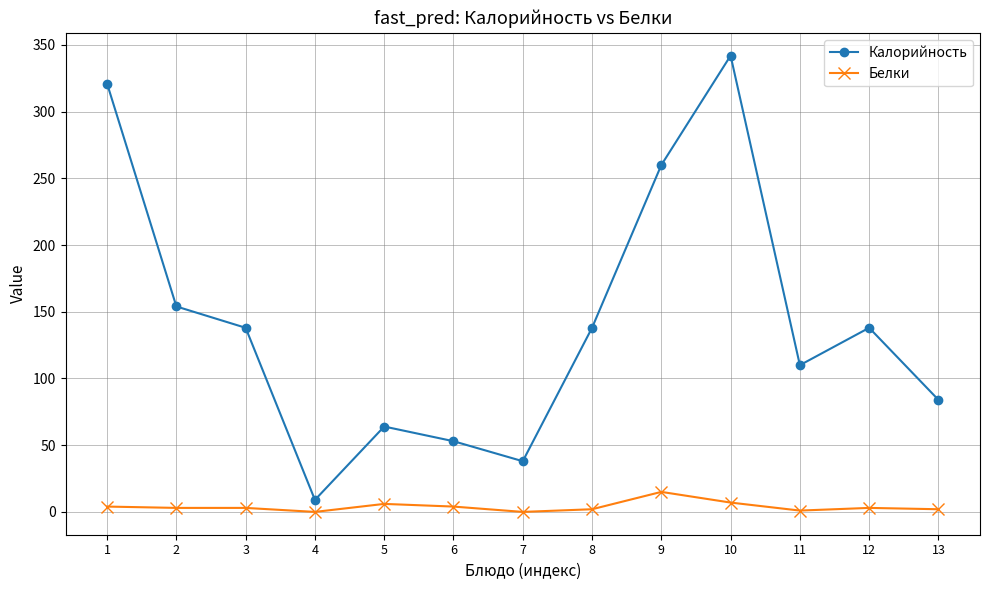

True or false: Белки has more than 1 interior local peaks.

True